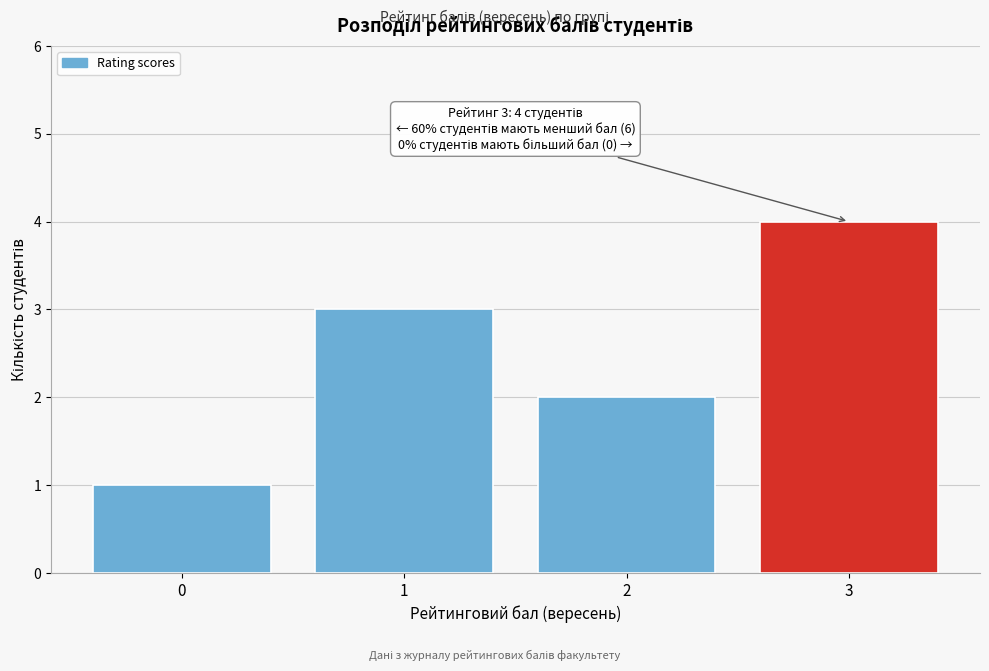

Reading left to right, what are all the values shown in this chart?

0=1	1=3	2=2	3=4